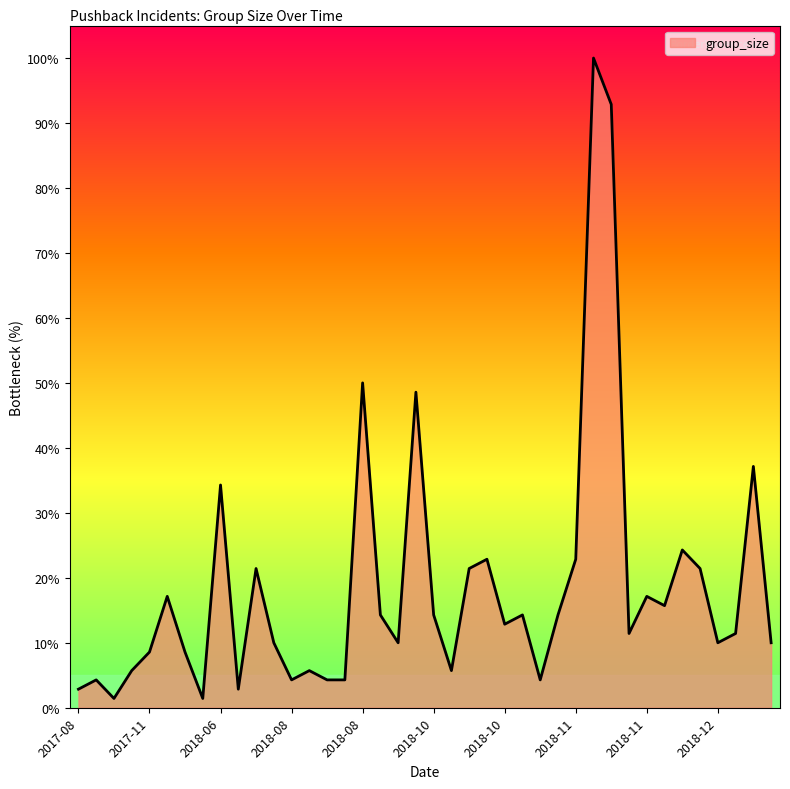

Reading left to right, extract all data points from this chart.

2.9	4.3	1.4	5.7	8.6	17.1	8.6	1.4	34.3	2.9	21.4	10.0	4.3	5.7	4.3	4.3	50.0	14.3	10.0	48.6	14.3	5.7	21.4	22.9	12.9	14.3	4.3	14.3	22.9	100.0	92.9	11.4	17.1	15.7	24.3	21.4	10.0	11.4	37.1	10.0